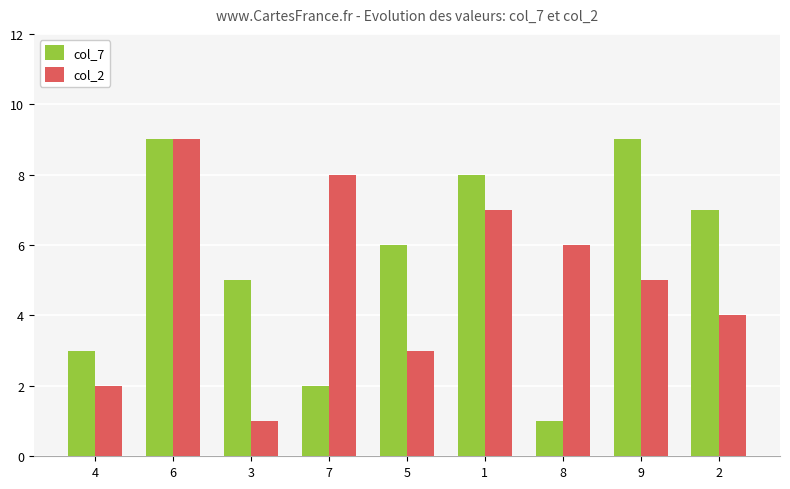

How many col_2 values are between 3 and 7?

5